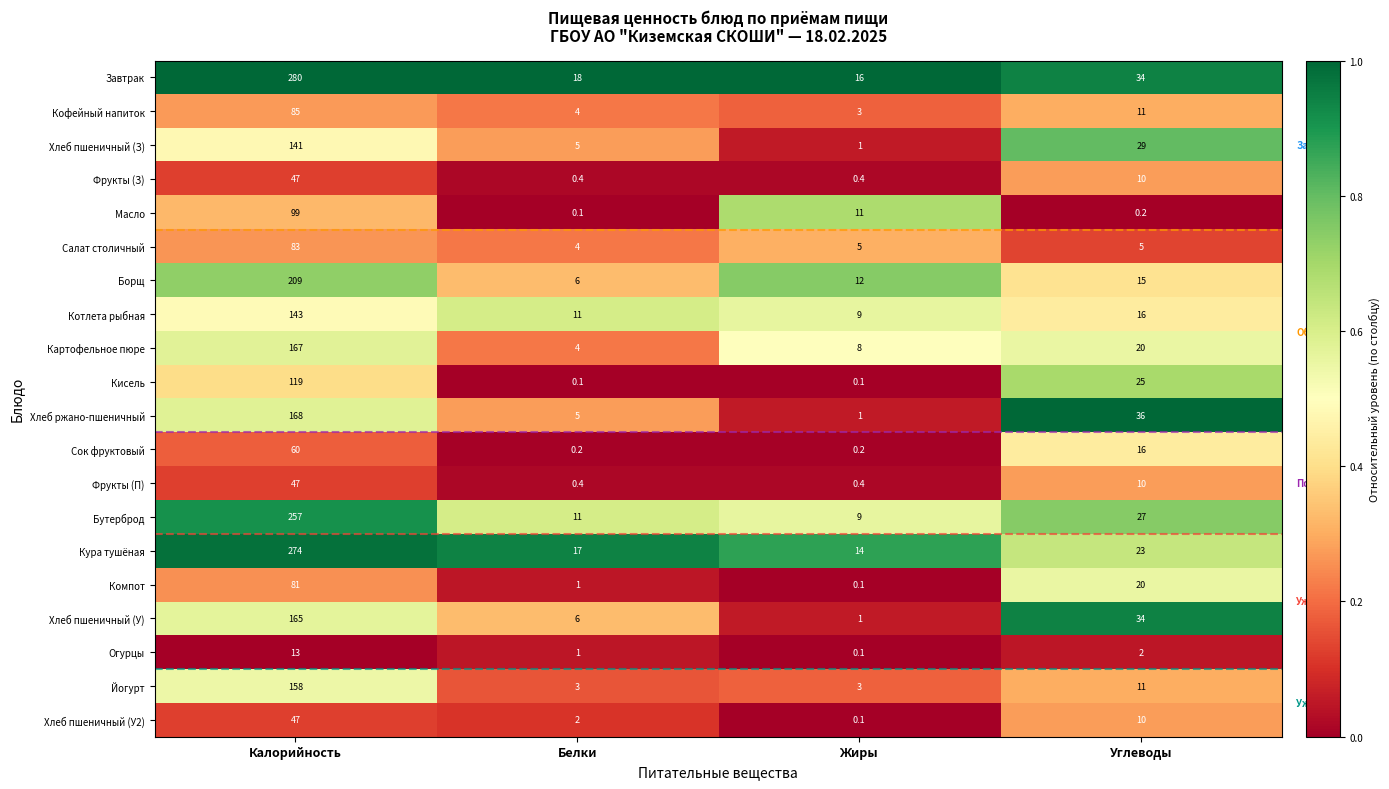

What is the difference between the Борщ values at Углеводы and Белки?

9.0